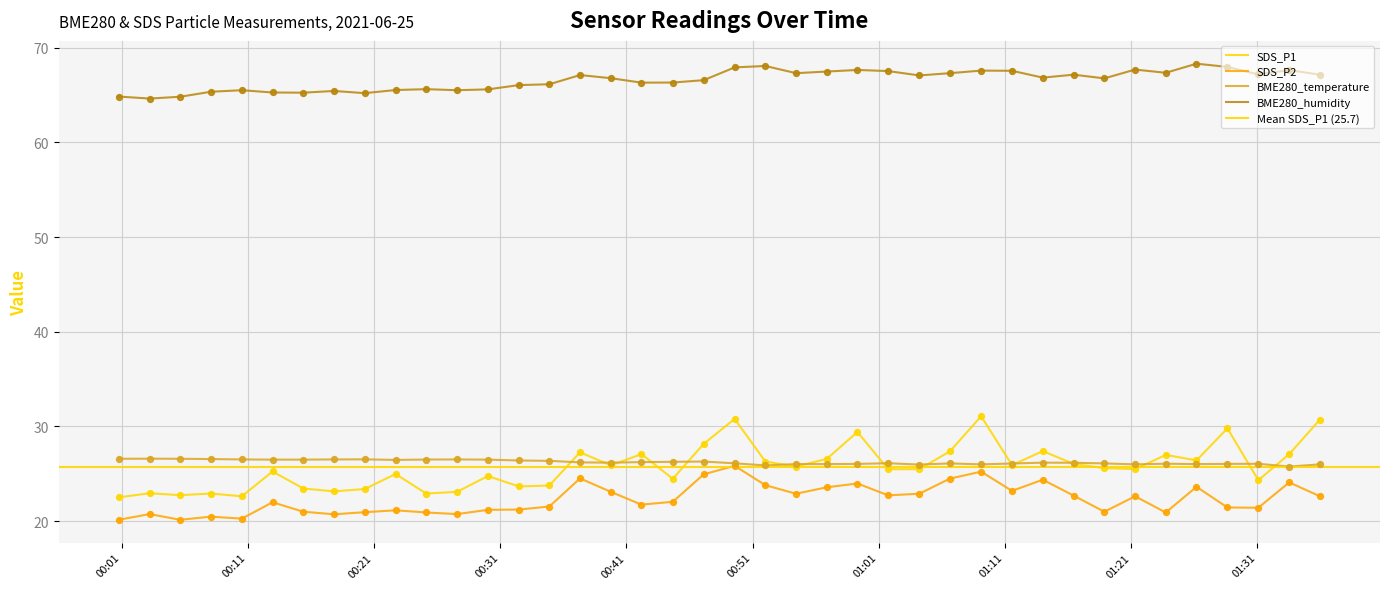

At how many categories does at least one series exceed 41?

40